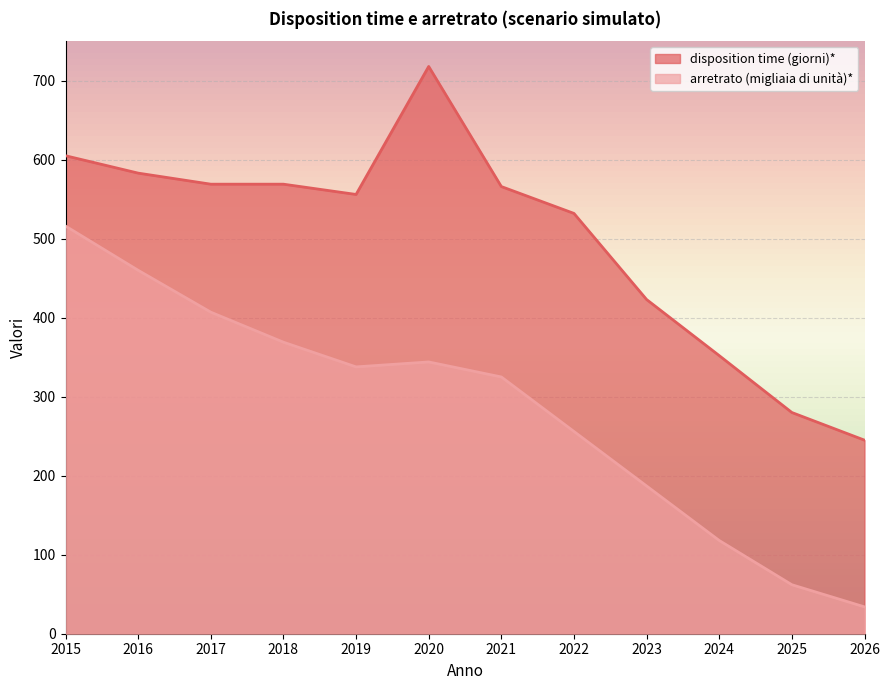

Which category has the highest value across all series?

2020